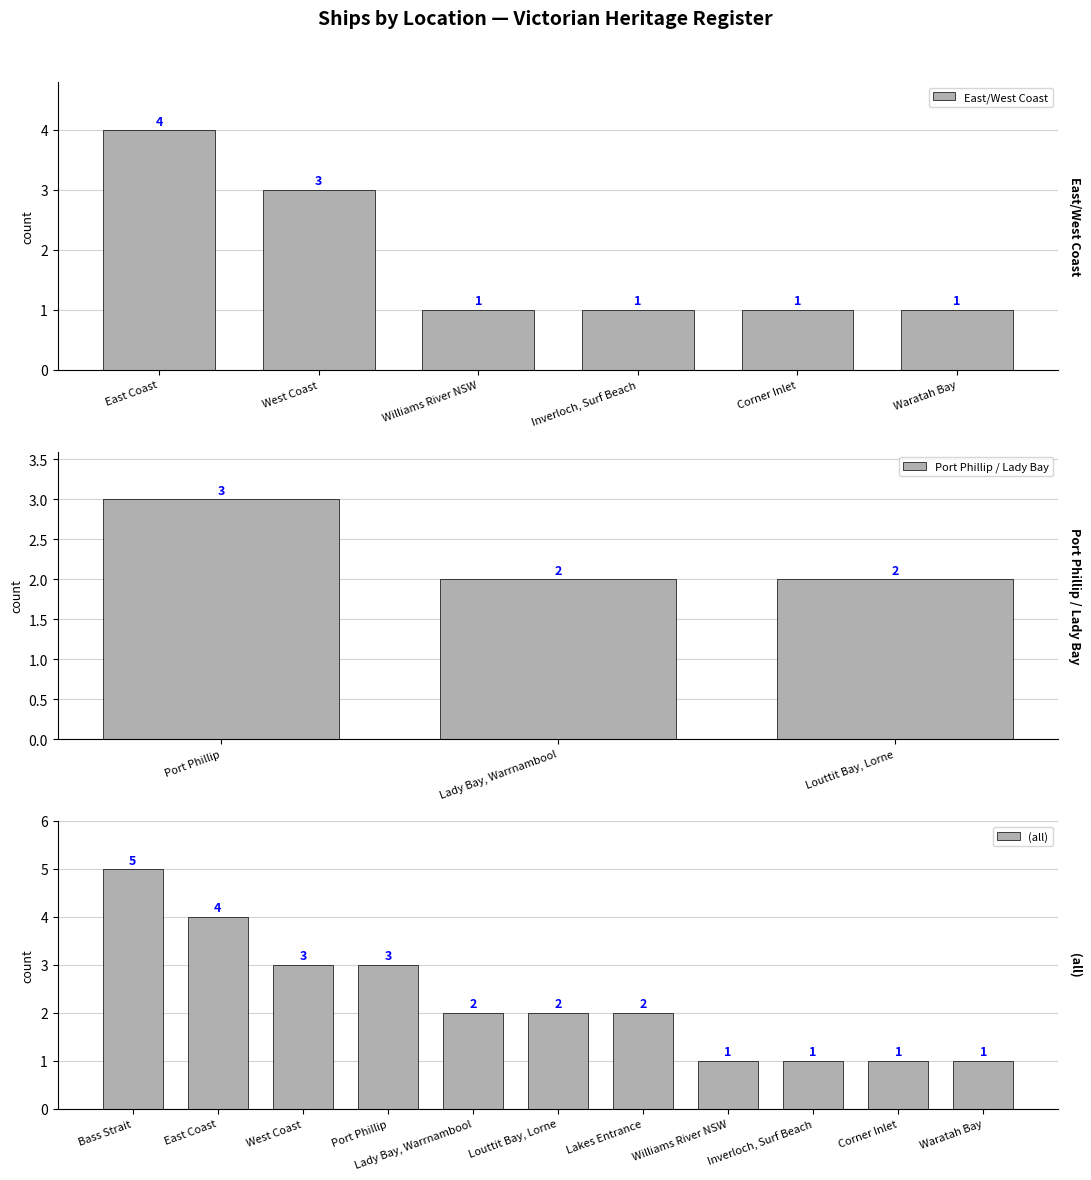

What is the sum of the values at Williams River NSW and Waratah Bay?

2